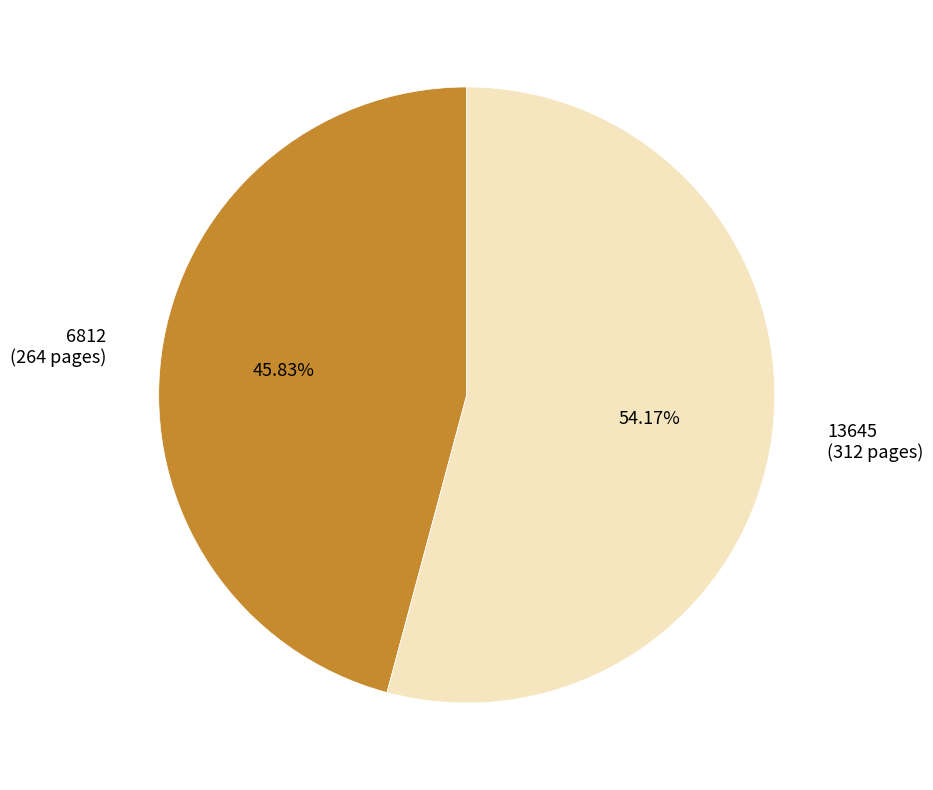

Count the number of slices in the pie.

2